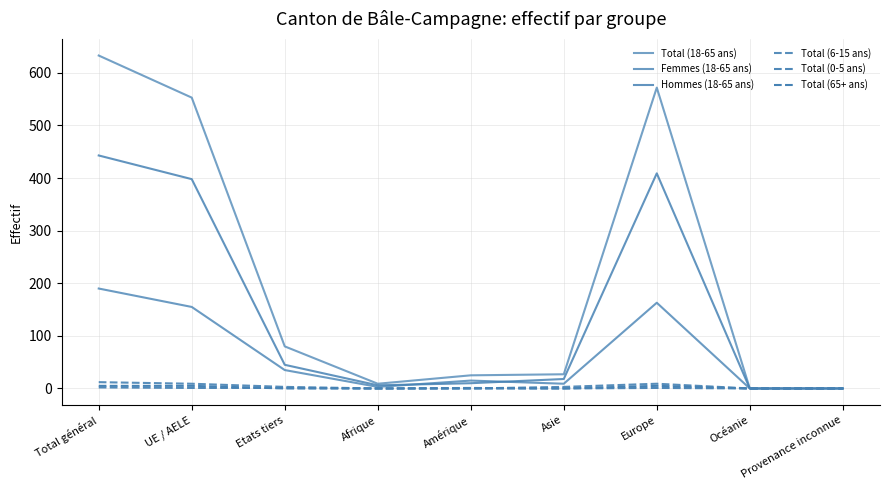

The value of Total (65+ ans) at Amérique is -3. True or false?

False